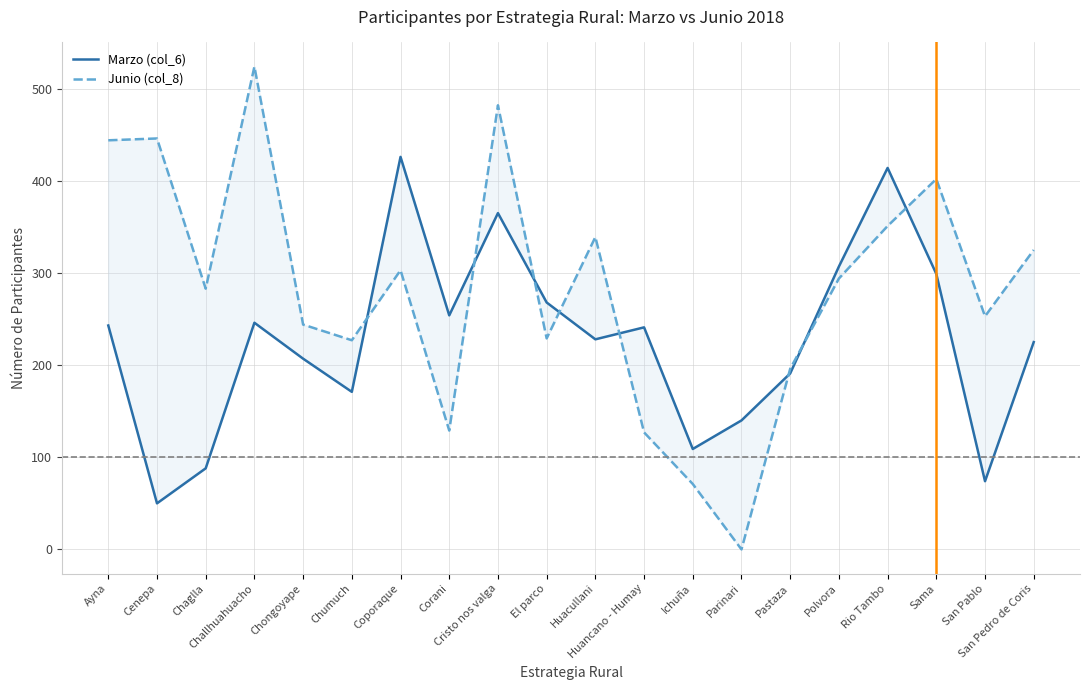

In Junio (col_8), how many points are higher than both neighbors (excluding endpoints)?

6